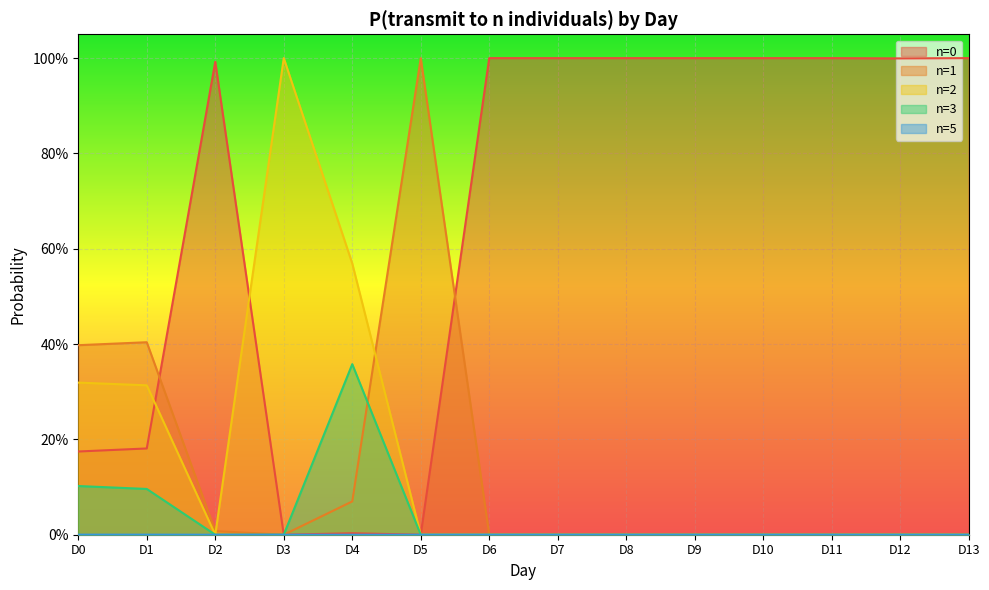

True or false: n=5 and n=2 intersect in this chart.

False